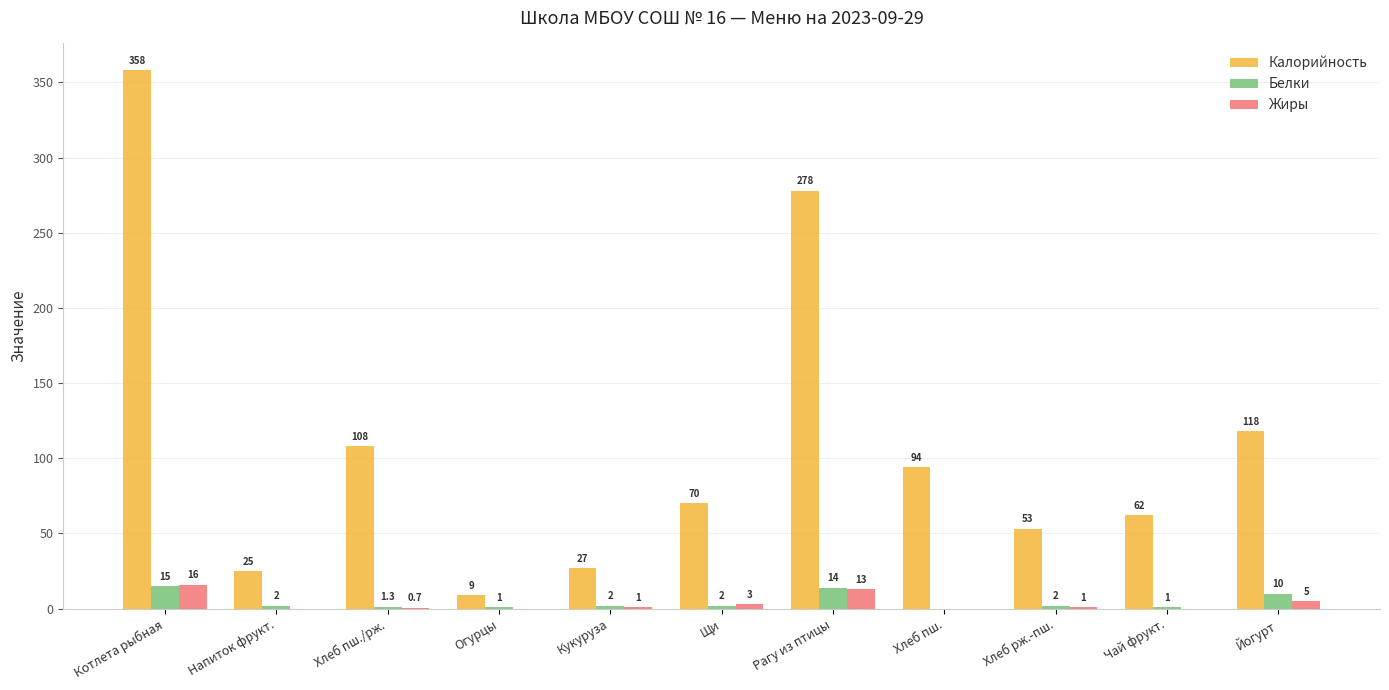

Between Котлета рыбная and Хлеб рж.-пш., which series saw the biggest shift?

Калорийность